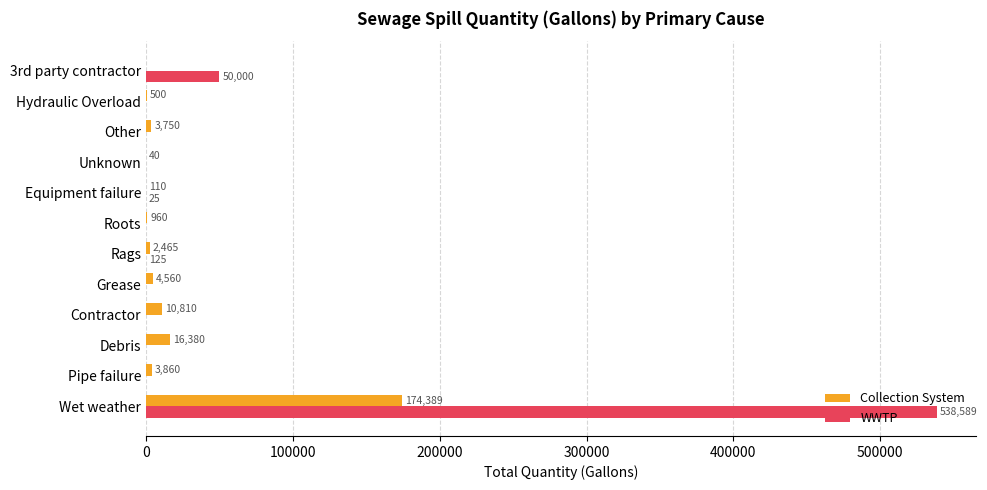

What are all the series names shown in the legend?

Collection System, WWTP